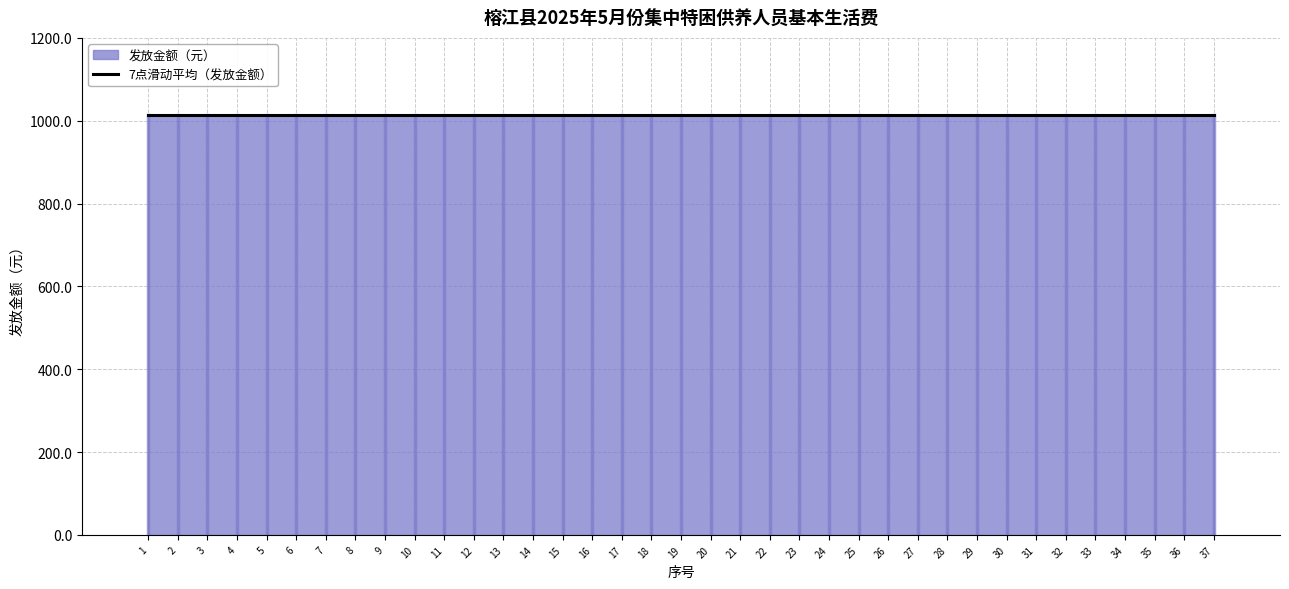

What is the value of the 发放金额（元） bar at the 18th from the left?

1012.7